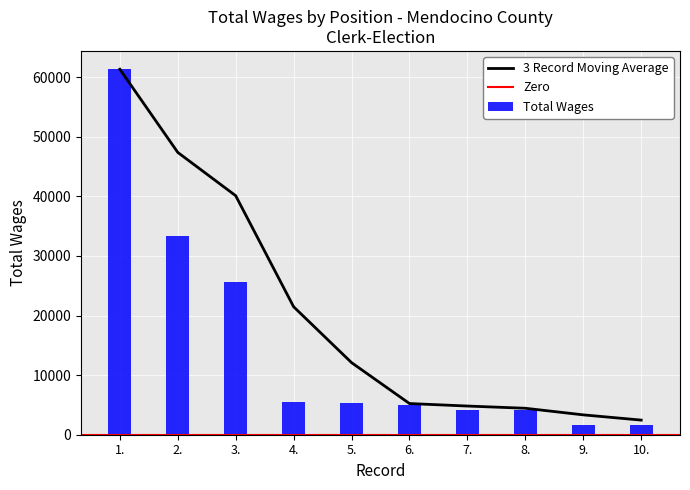

What is the approximate value at 7.?

4186